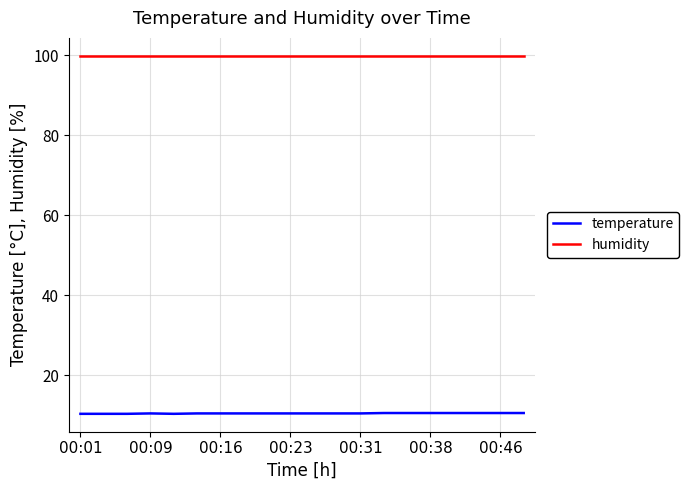

What is the average value of the humidity series?

99.9